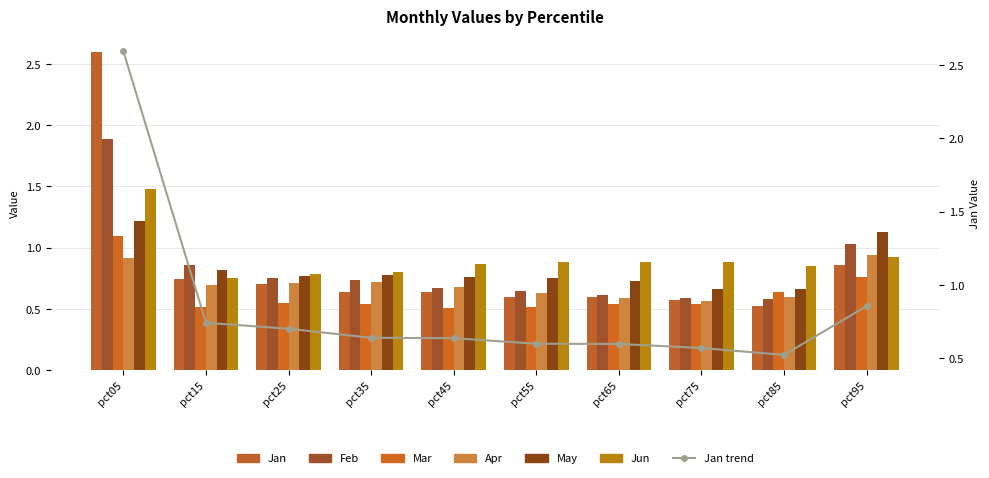

Which has a higher value, pct65 or pct05?

pct05